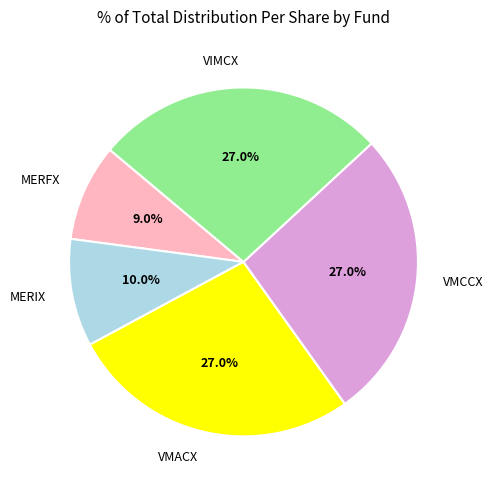

What percentage is the VMACX slice, to the nearest percent?

27%